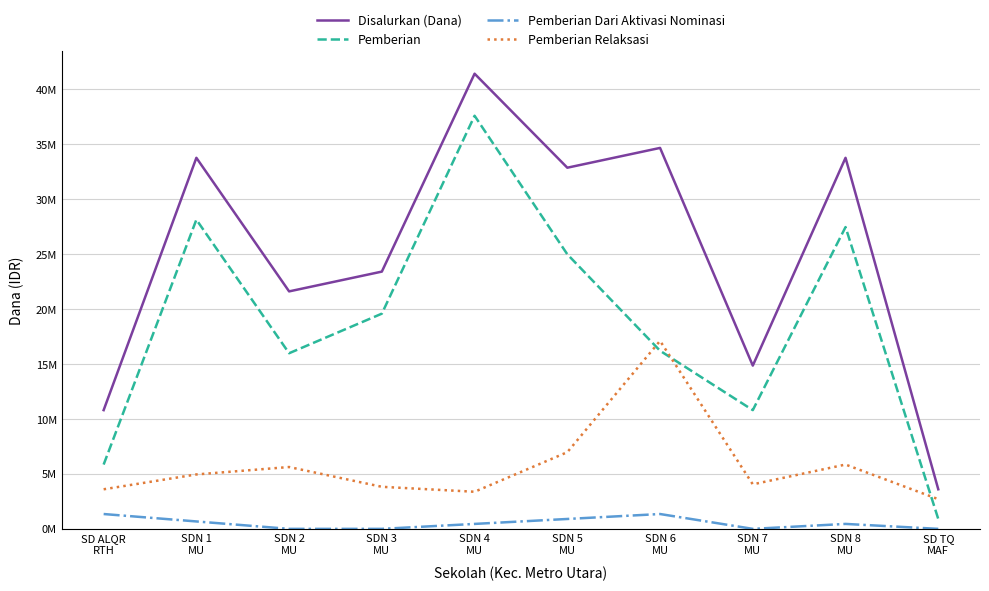

Reading right to left, list all the values displayed in this chart.

Disalurkan (Dana): 3600000	33750000	14850000	34650000	32850000	41400000	23400000	21600000	33750000	10800000
Pemberian: 900000	27450000	10800000	16200000	24975000	37575000	19575000	15975000	28125000	5850000
Pemberian Dari Aktivasi Nominasi: 0	450000	0	1350000	900000	450000	0	0	675000	1350000
Pemberian Relaksasi: 2700000	5850000	4050000	17100000	6975000	3375000	3825000	5625000	4950000	3600000